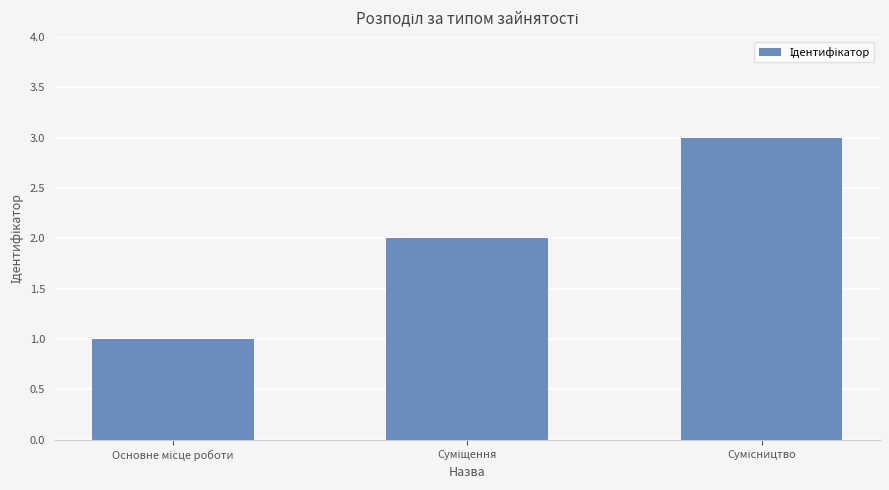

What is the maximum value shown in the chart?

3